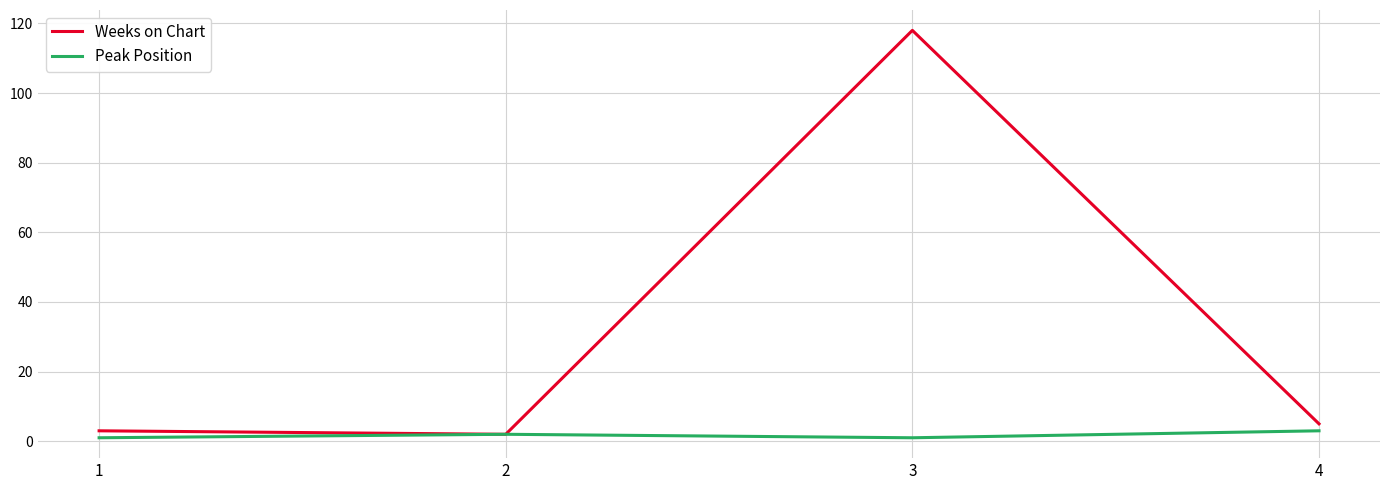

Which series has the widest spread of values?

Weeks on Chart